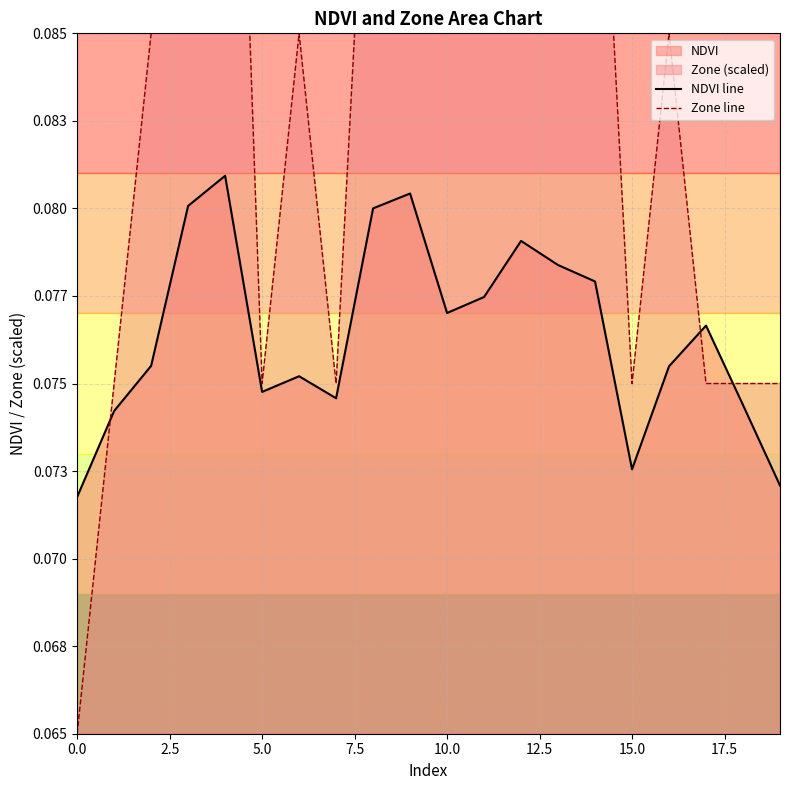

Between 7.5 and 10, which series saw the biggest shift?

Zone line